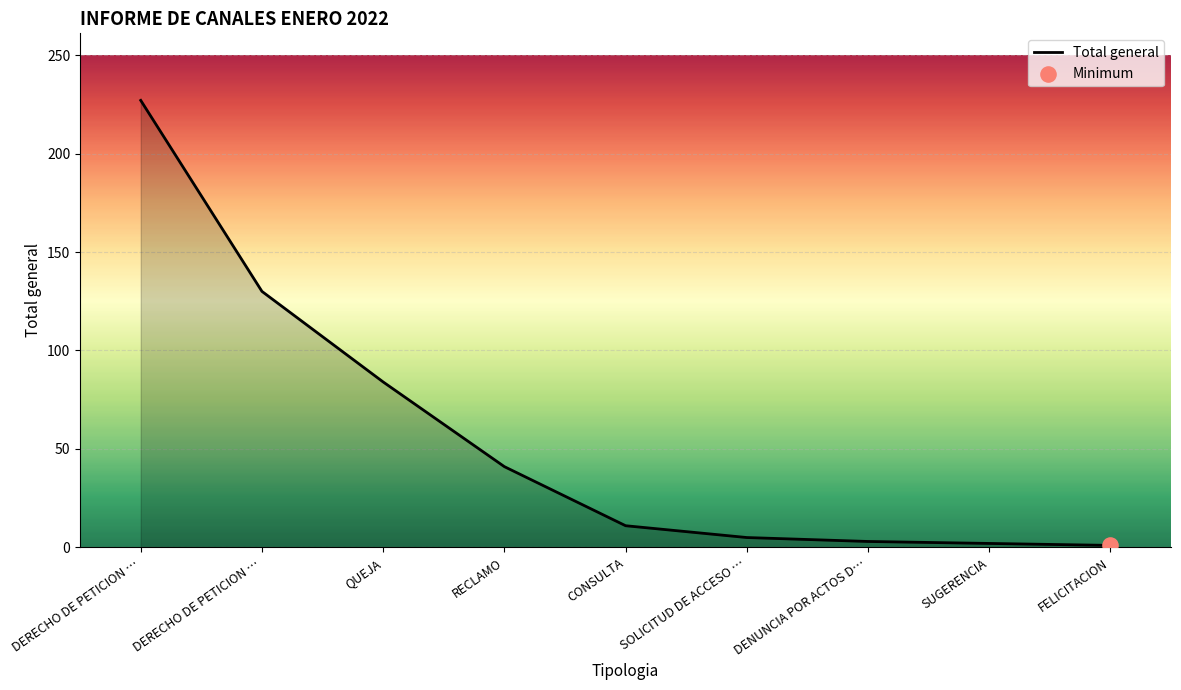

What is the change in value from DERECHO DE PETICION … to QUEJA?

-143